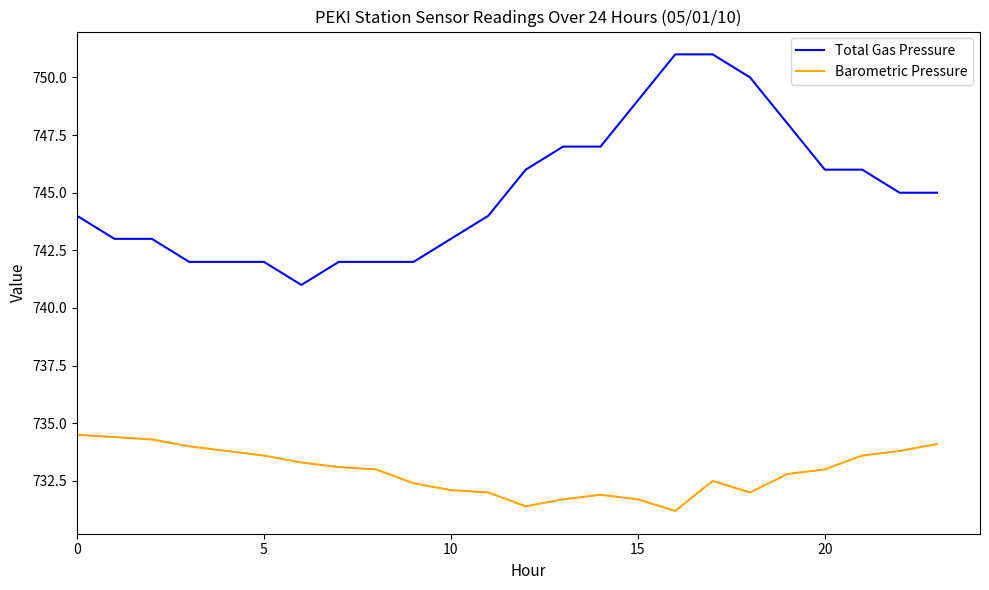

True or false: Barometric Pressure and Total Gas Pressure cross at least once.

False